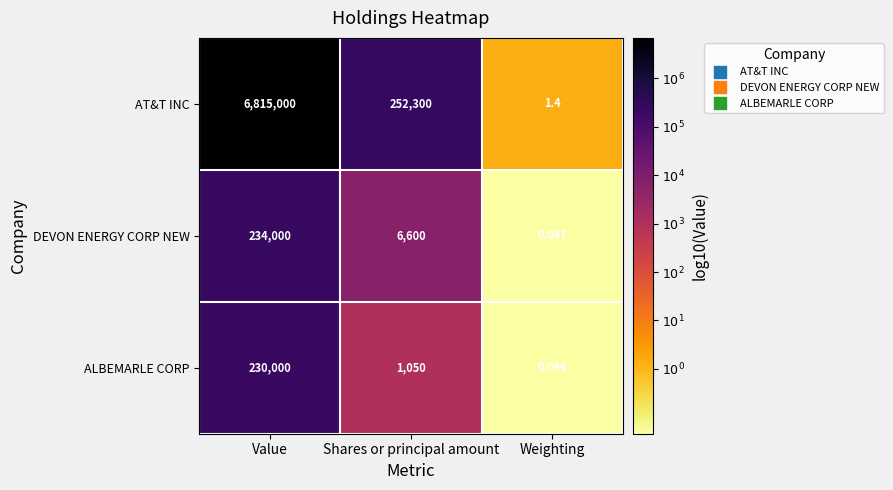

At Value, list the series in order from largest to smallest.

AT&T INC, DEVON ENERGY CORP NEW, ALBEMARLE CORP